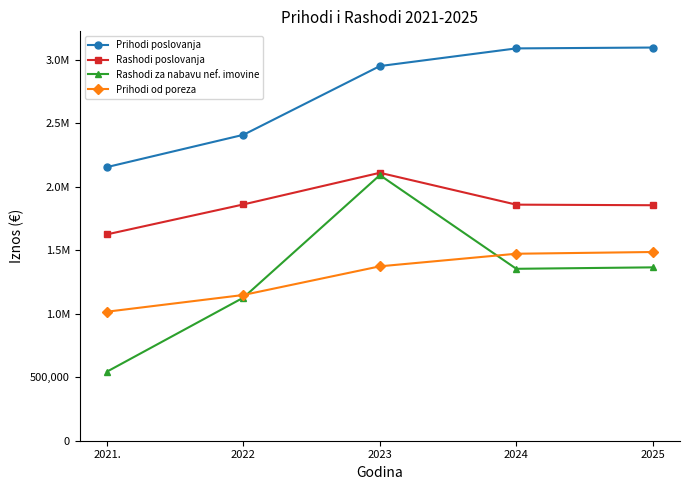

What is the total value across all series at 2021.?

5341298.7